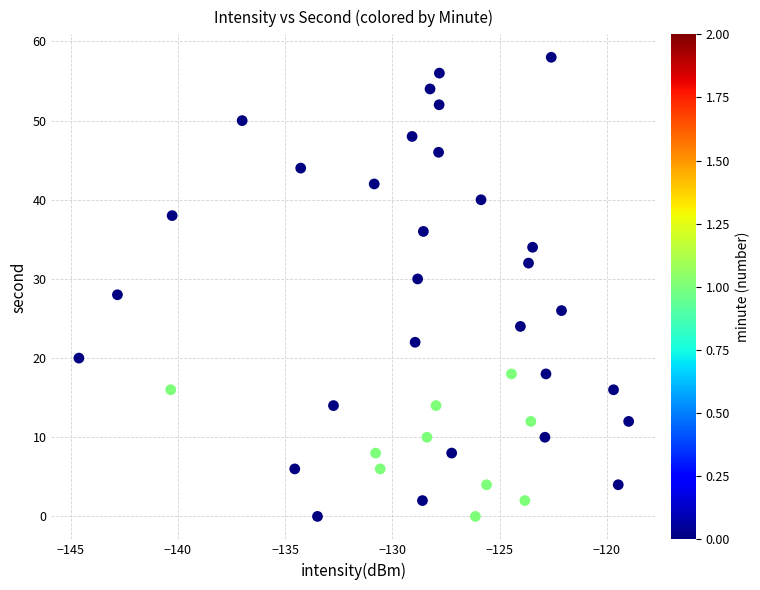

What is the range of Y values (max minus min)?

58